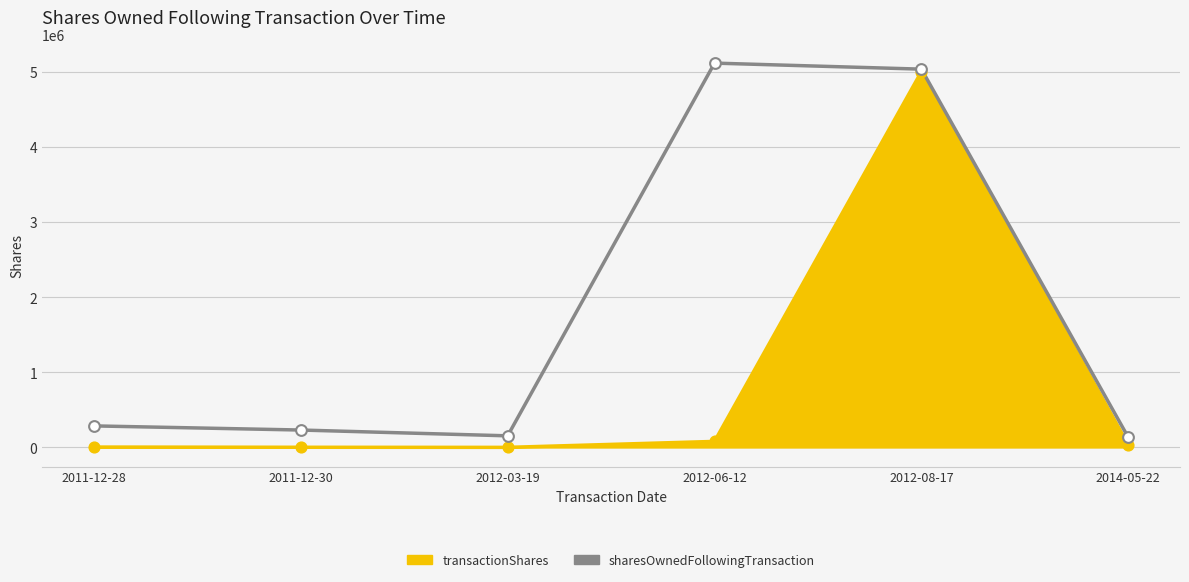

Which series changed the most between 2012-03-19 and 2012-08-17?

transactionShares